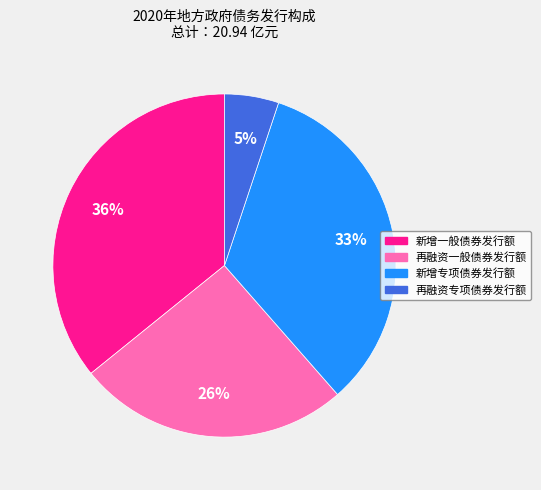

Between 新增专项债券发行额 and 再融资专项债券发行额, which is larger?

新增专项债券发行额